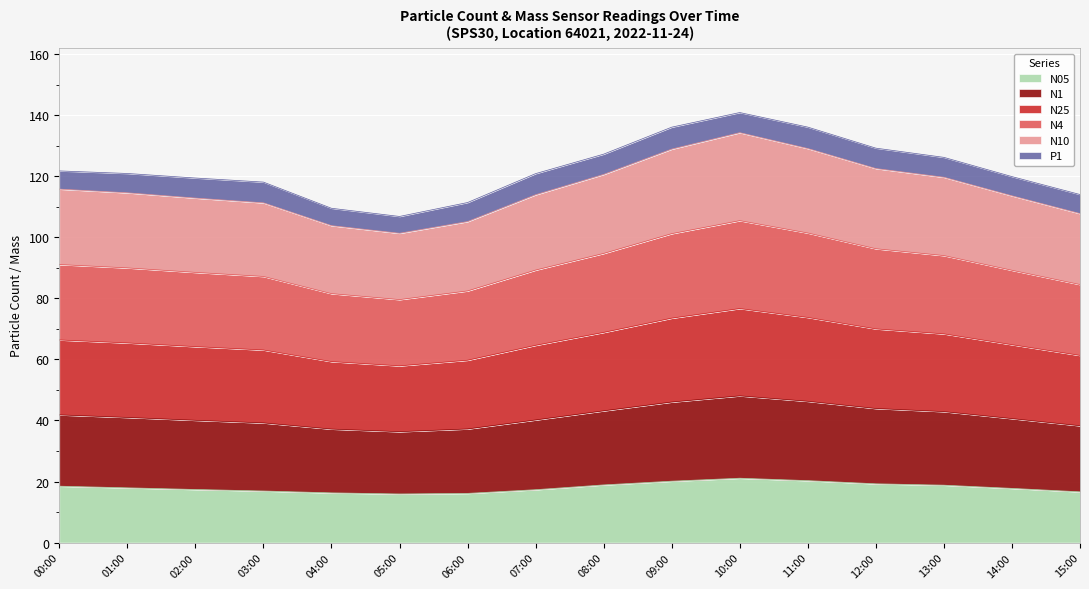

What is the total value across all series at 04:00?

109.5